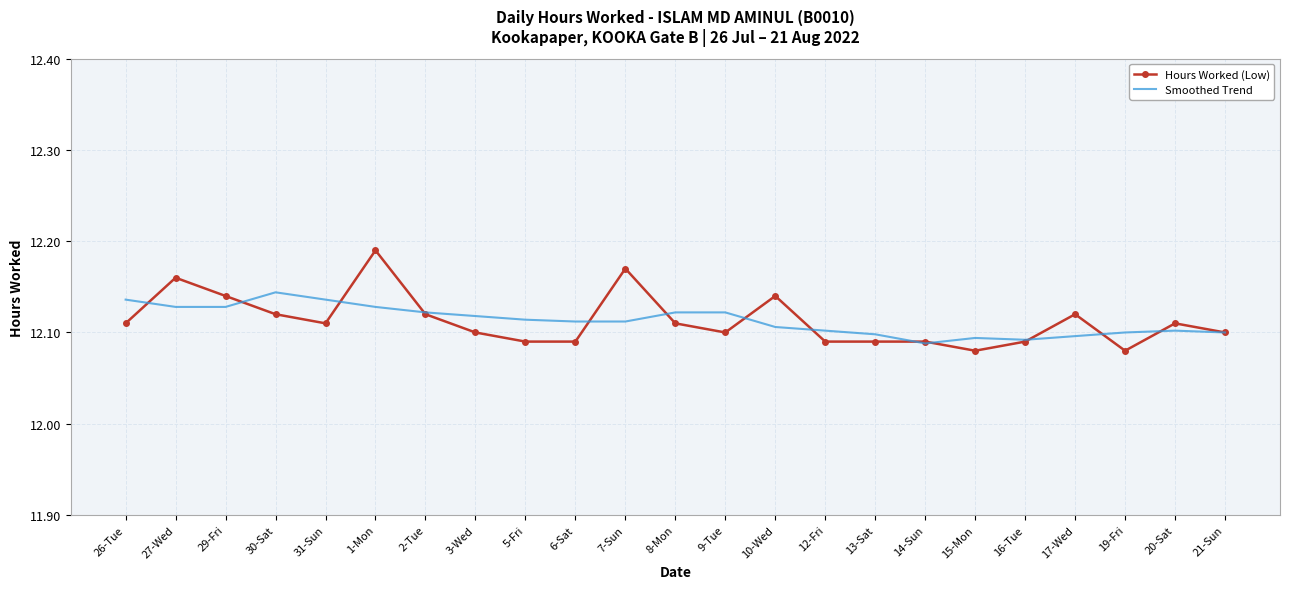

At 7-Sun, list the series in order from largest to smallest.

Hours Worked (Low), Smoothed Trend